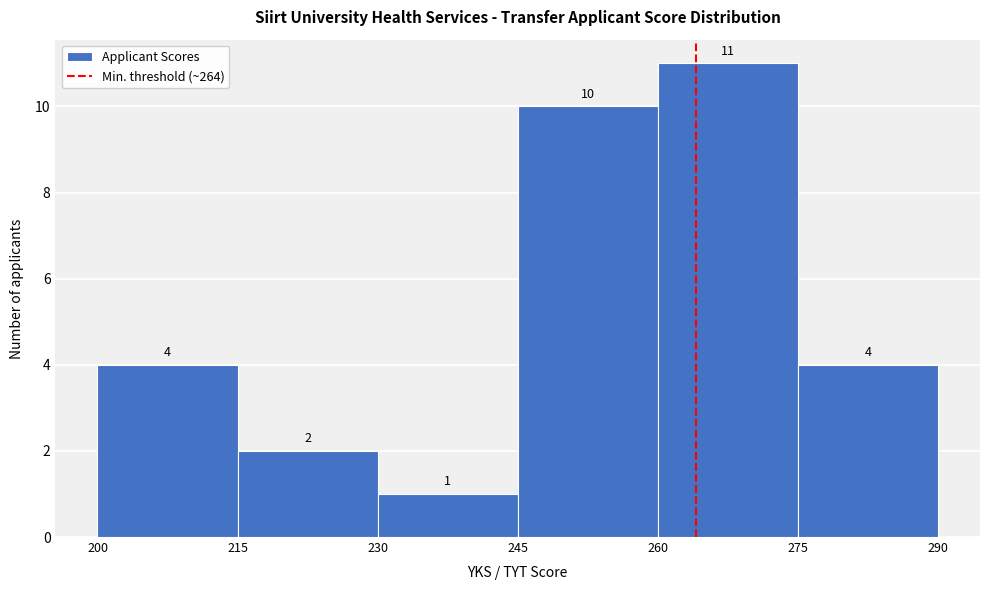

Reading left to right, list every bar in this chart as the range it spans on the x-axis followed by its height.

200 to 215: 4
215 to 230: 2
230 to 245: 1
245 to 260: 10
260 to 275: 11
275 to 290: 4